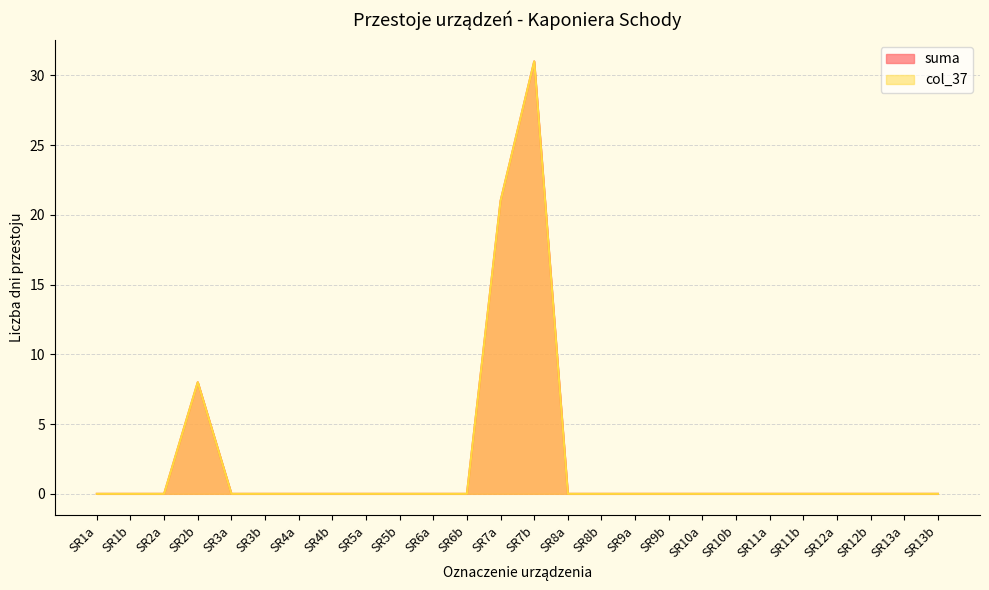

How many data points in col_37 are above 0?

3